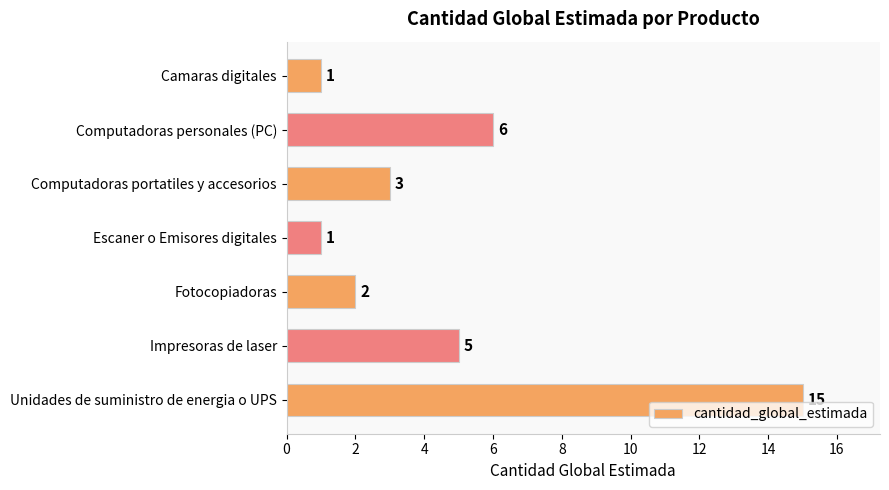

Does the chart contain stacked bars?

No